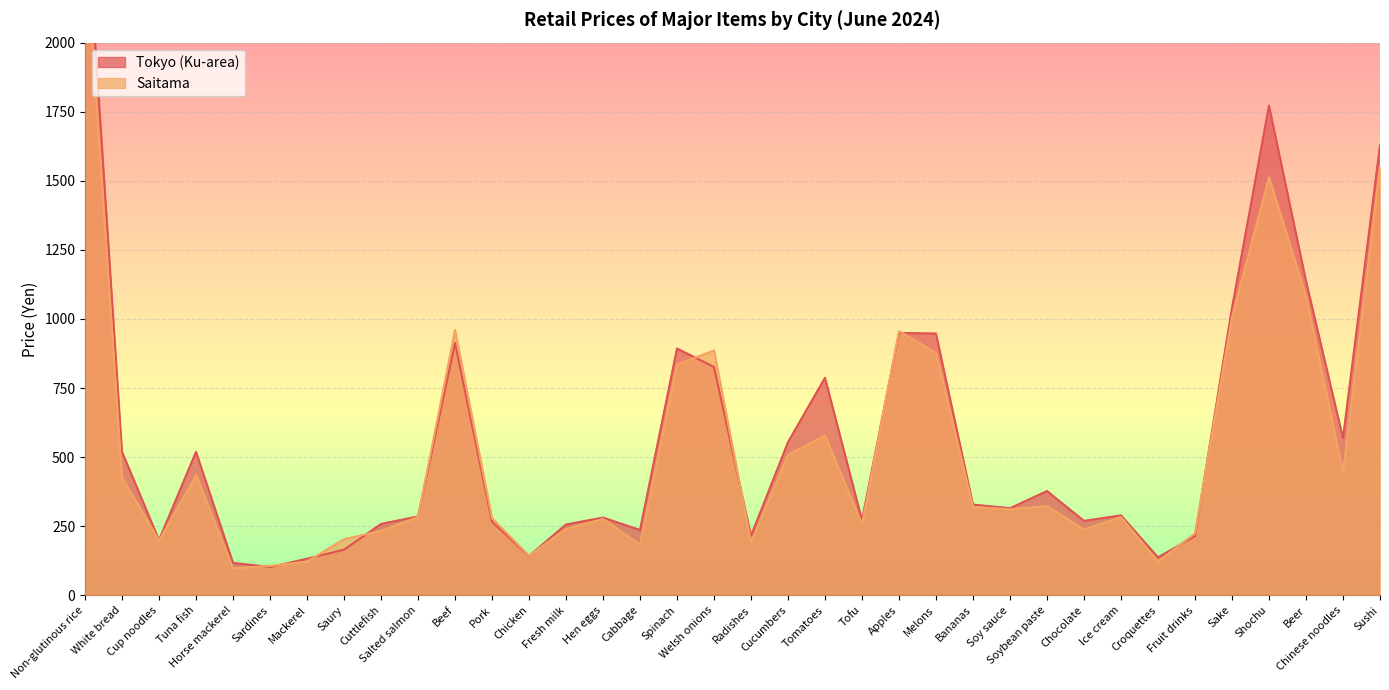

What is the value of the Saitama point at the 17th from the left?

835